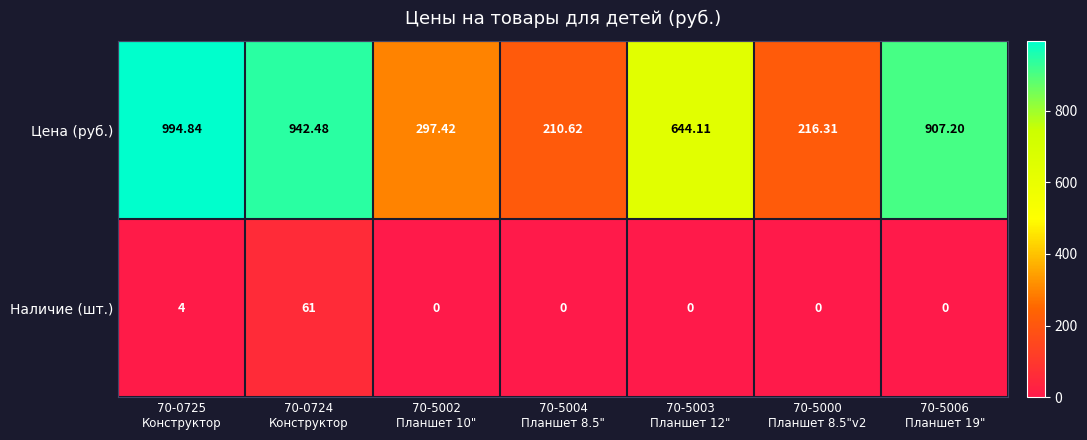

Which series has the largest total across all categories?

Цена (руб.)